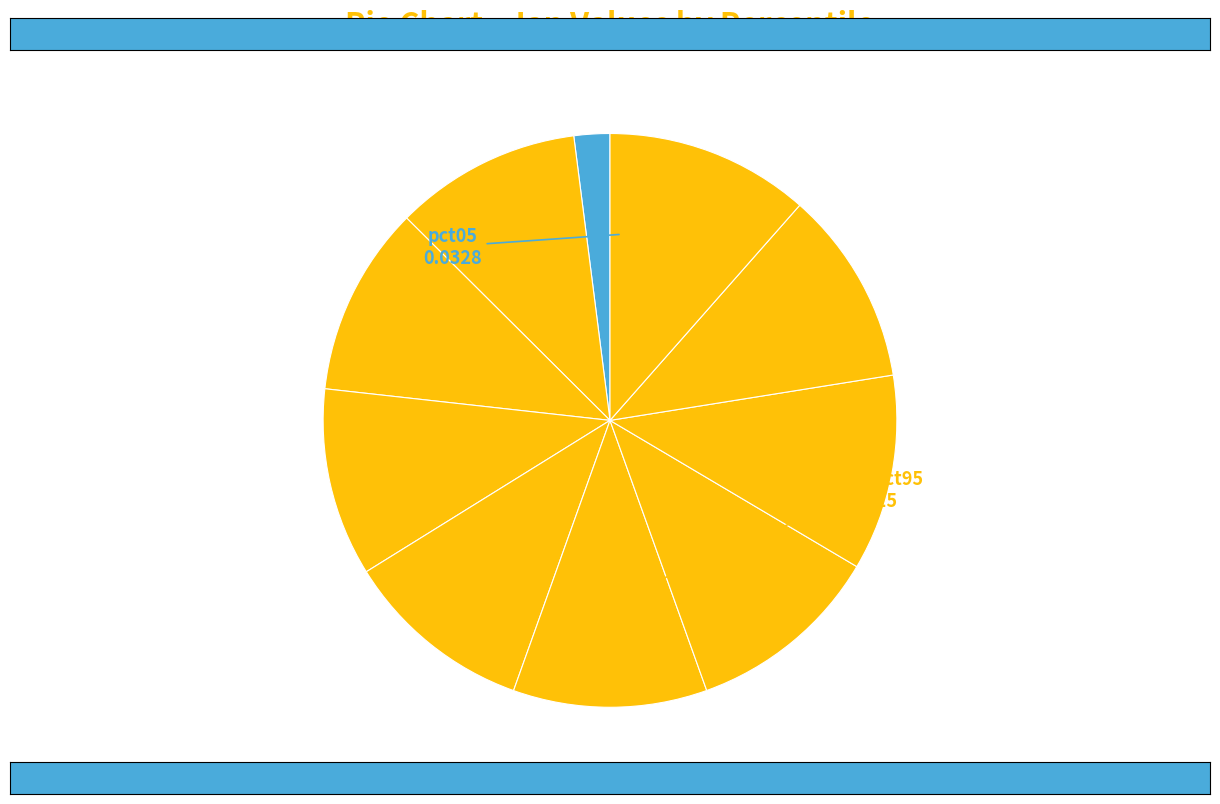

Rank the categories by value from lowest to highest.

pct05, pct15, pct35, pct45, pct25, pct55, pct85, pct65, pct75, pct95